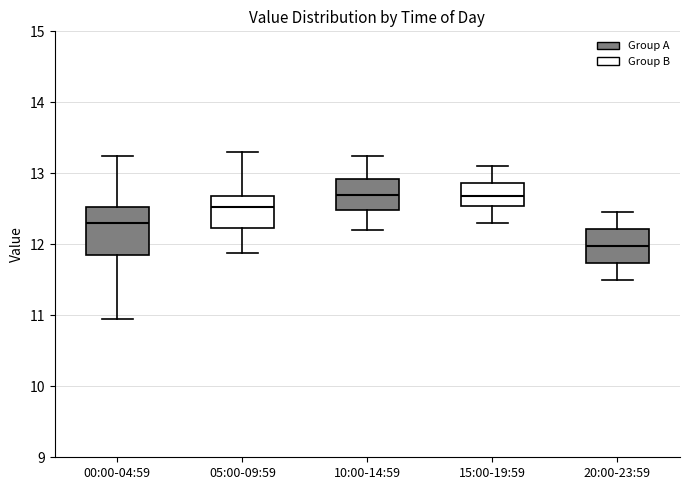

Reading left to right, read every box against the y-axis: the position of its median line, the range the box covers, and the ends of its whiskers. The values are not printed on the chart, so give them approximately, as read against the axis.

00:00-04:59: median 12.3, box 11.9 to 12.5, whiskers 11.0 to 13.3
05:00-09:59: median 12.5, box 12.2 to 12.7, whiskers 11.9 to 13.3
10:00-14:59: median 12.7, box 12.5 to 12.9, whiskers 12.2 to 13.3
15:00-19:59: median 12.7, box 12.5 to 12.9, whiskers 12.3 to 13.1
20:00-23:59: median 12.0, box 11.7 to 12.2, whiskers 11.5 to 12.5